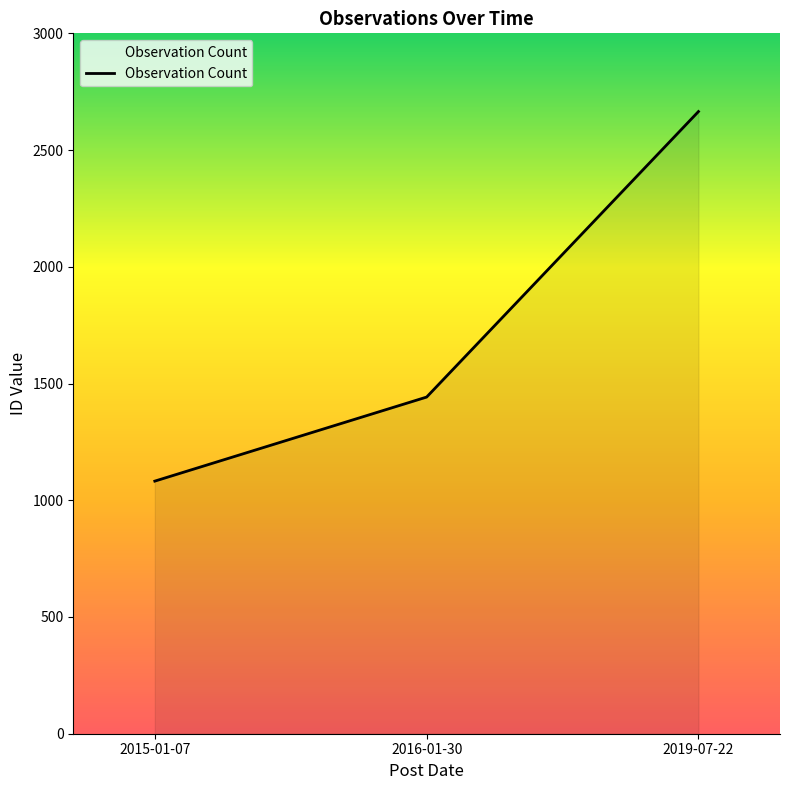

The chart shows a value of 1082 at 2015-01-07. True or false?

True